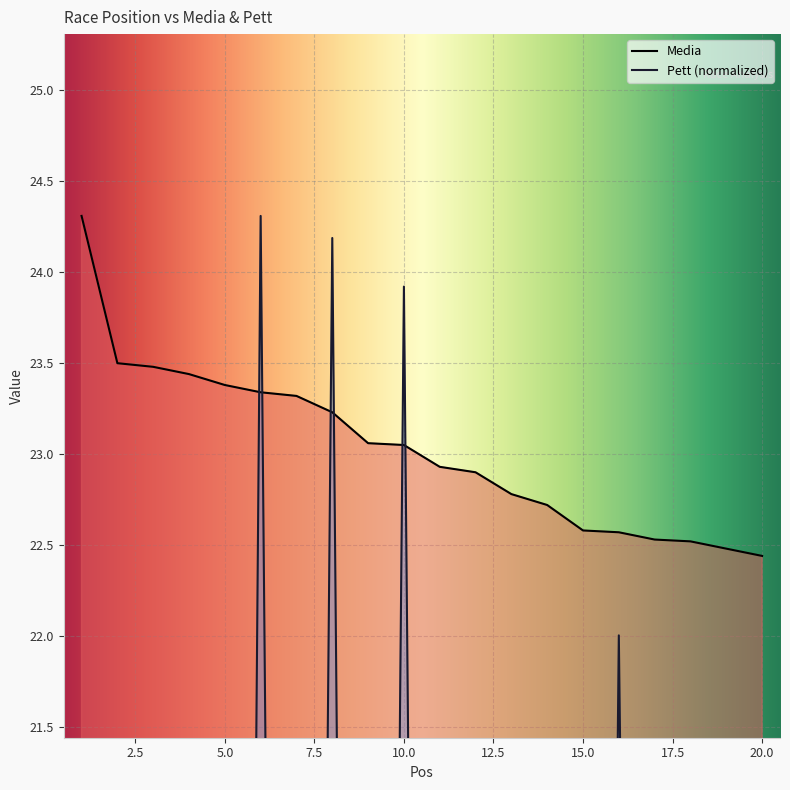

True or false: Media has more than 2 points higher than both neighbors.

False